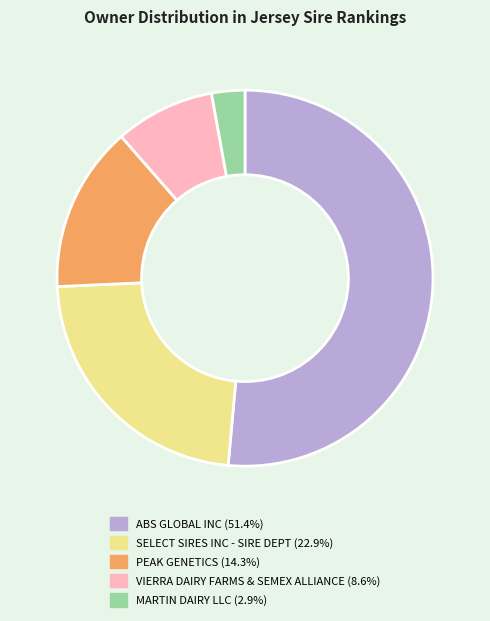

How many slices are in this pie chart?

5